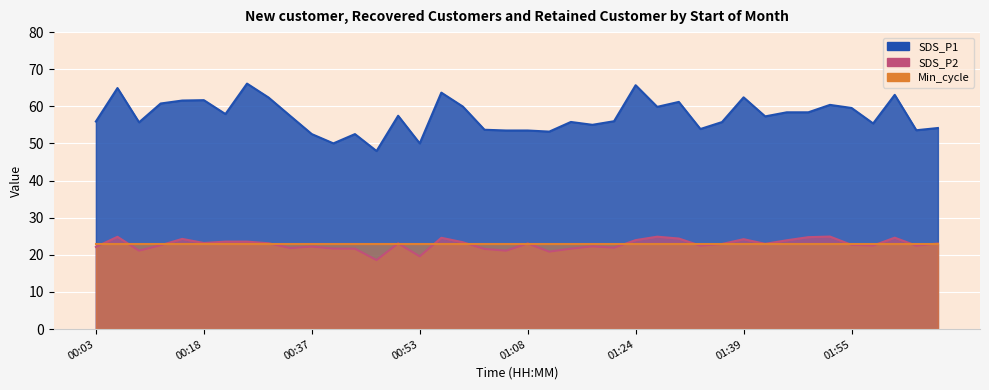

True or false: SDS_P2 and SDS_P1 intersect in this chart.

False